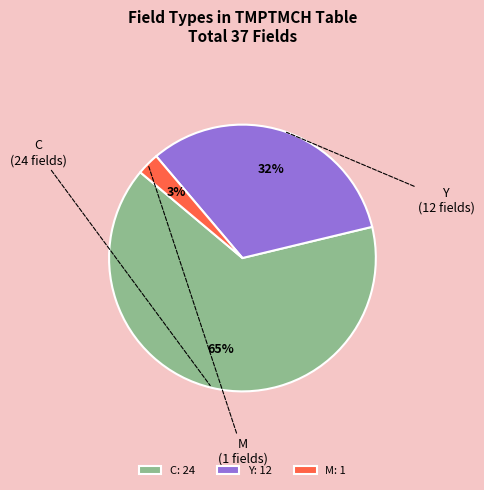

Which has a higher value, M or C?

C